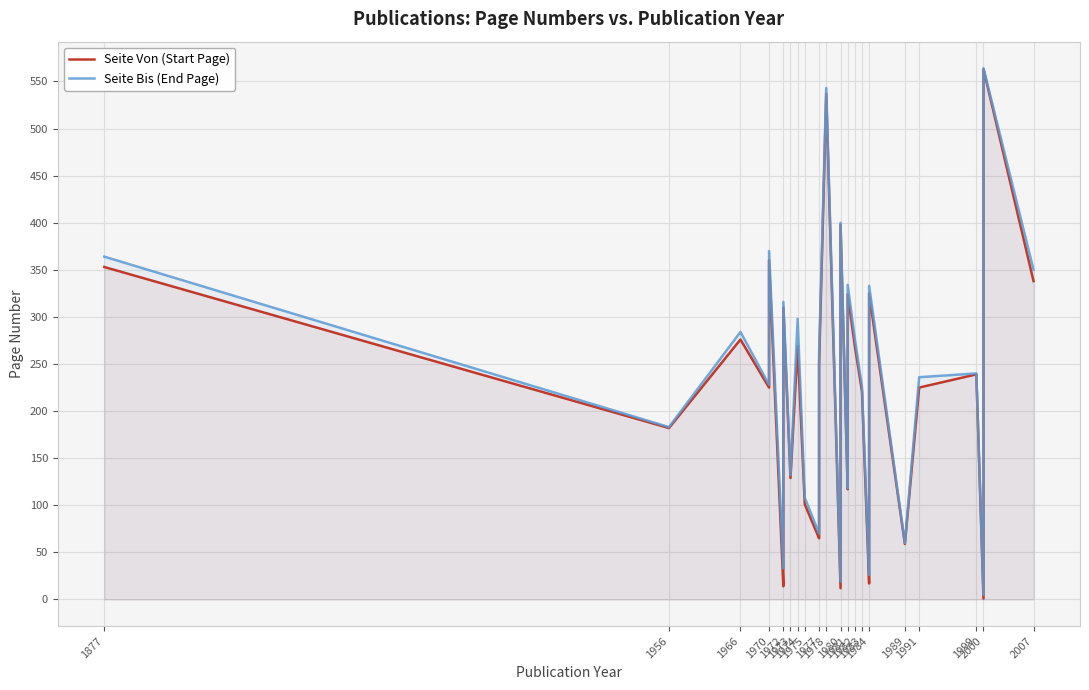

True or false: Seite Von (Start Page) and Seite Bis (End Page) cross at least once.

False